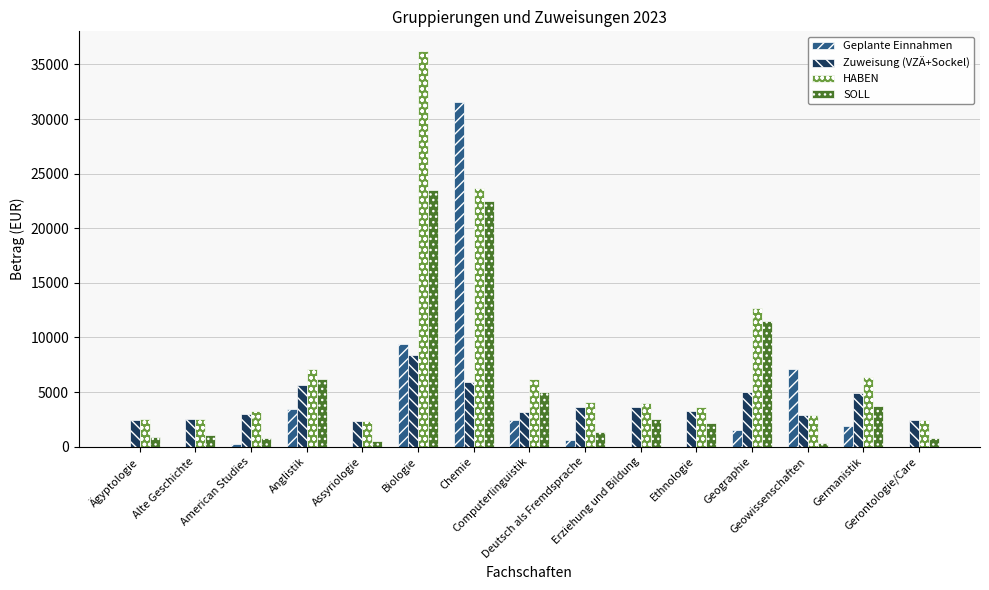

How many distinct data groups are displayed?

4